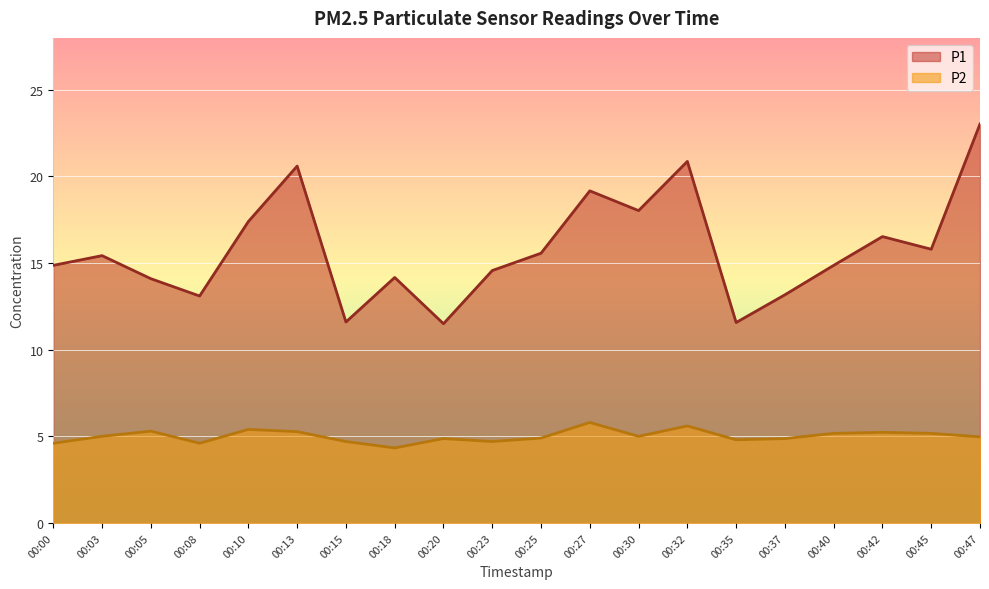

How many categories are shown in the chart?

20